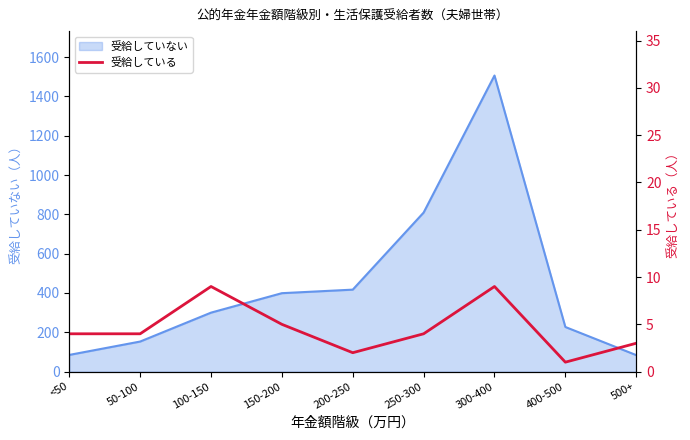

Is it true that the value at 300-400 is 2?

False